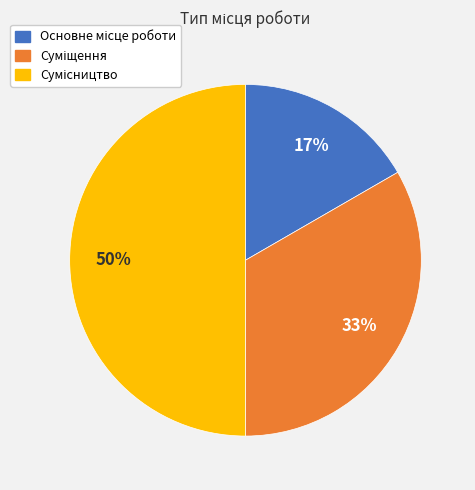

To the nearest percent, what is the difference between the largest and smallest slice percentages?

33%